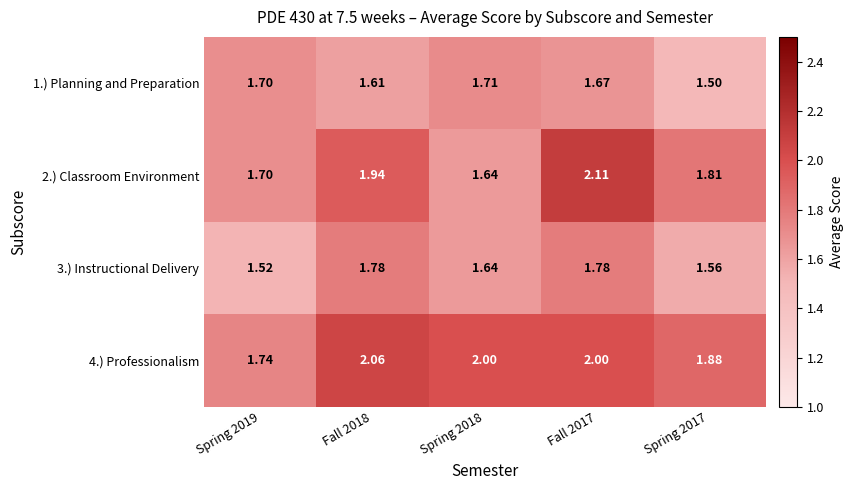

Which category has the highest value across all series?

Fall 2017